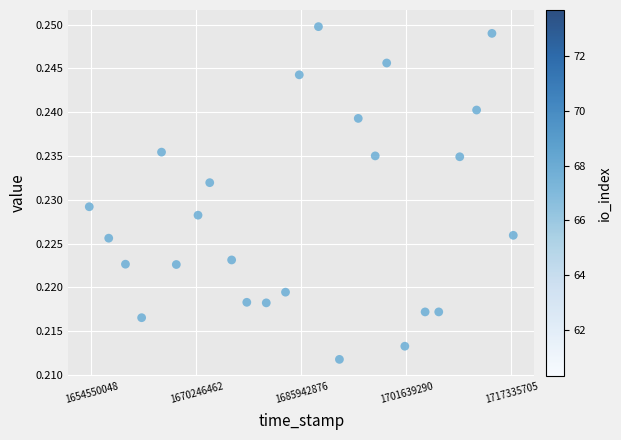

What is the range of X values (max minus min)?

63385978.5